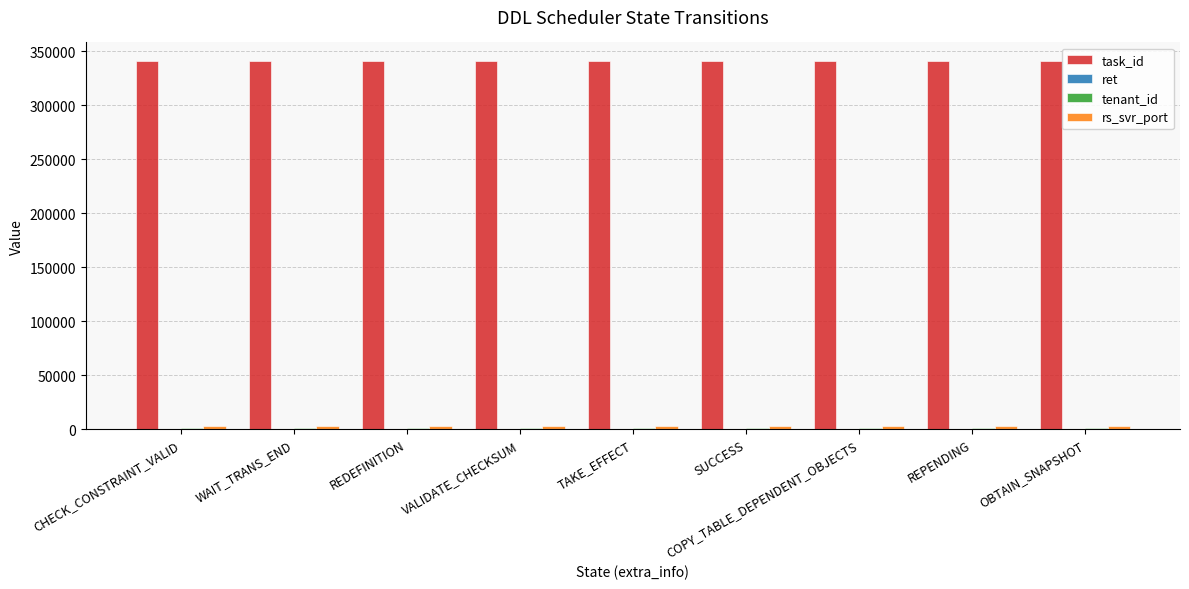

Are the bars grouped side by side (vs. stacked)?

Yes